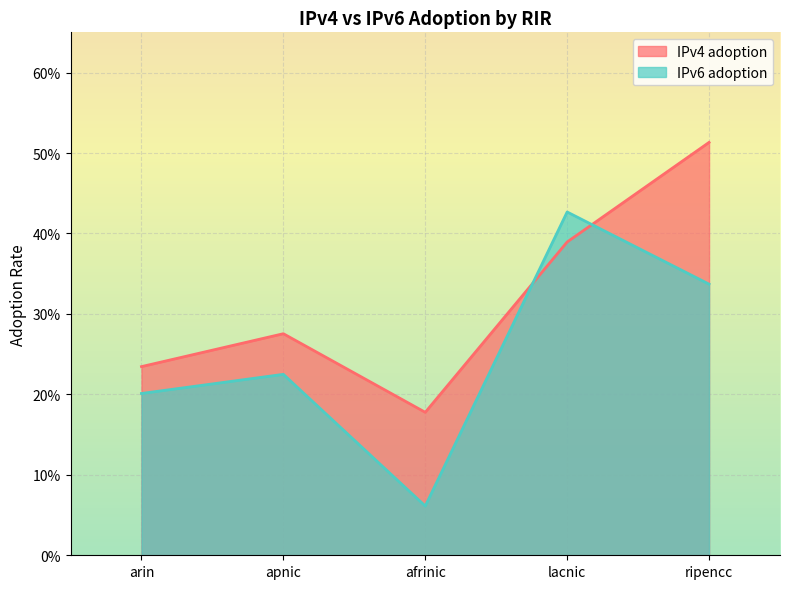

How many lines are shown in the chart?

2